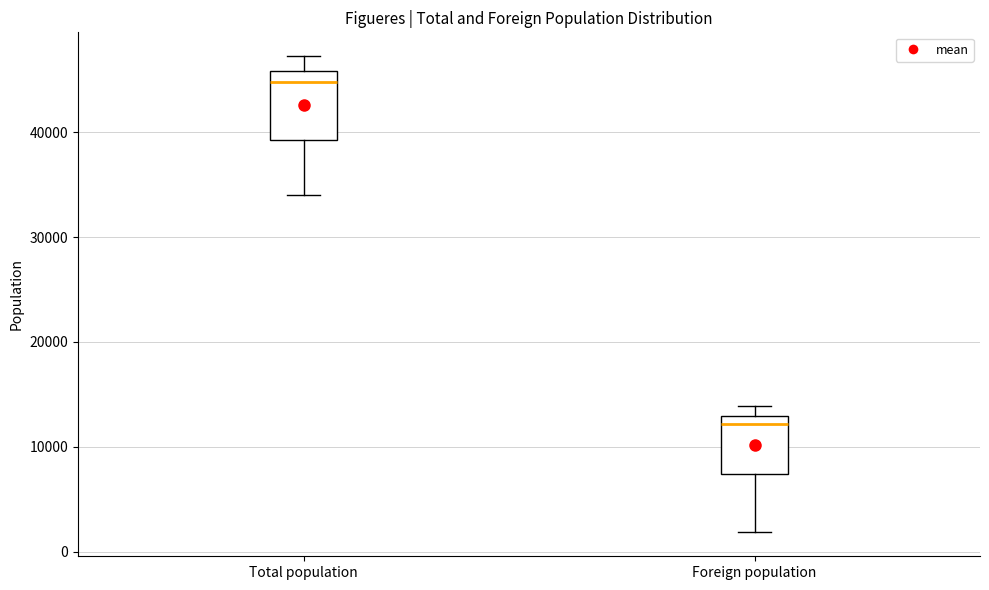

Reading left to right, transcribe this box plot: for each box, give where its median line is, the range the box spans, and where its two whiskers end, as read against the y-axis. The values are not printed on the chart, so give them approximately, as read against the axis.

Total population: median 45000, box 39000 to 46000, whiskers 34000 to 47000
Foreign population: median 12000, box 7000 to 13000, whiskers 2000 to 14000